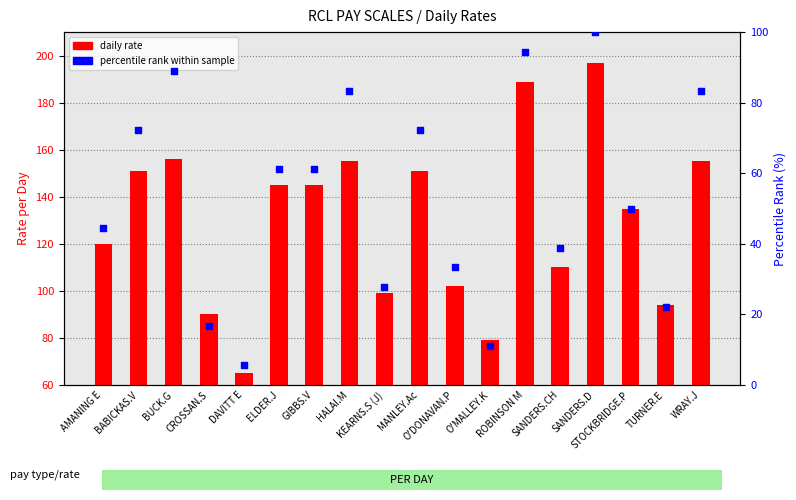

Which series has the largest total across all categories?

daily rate